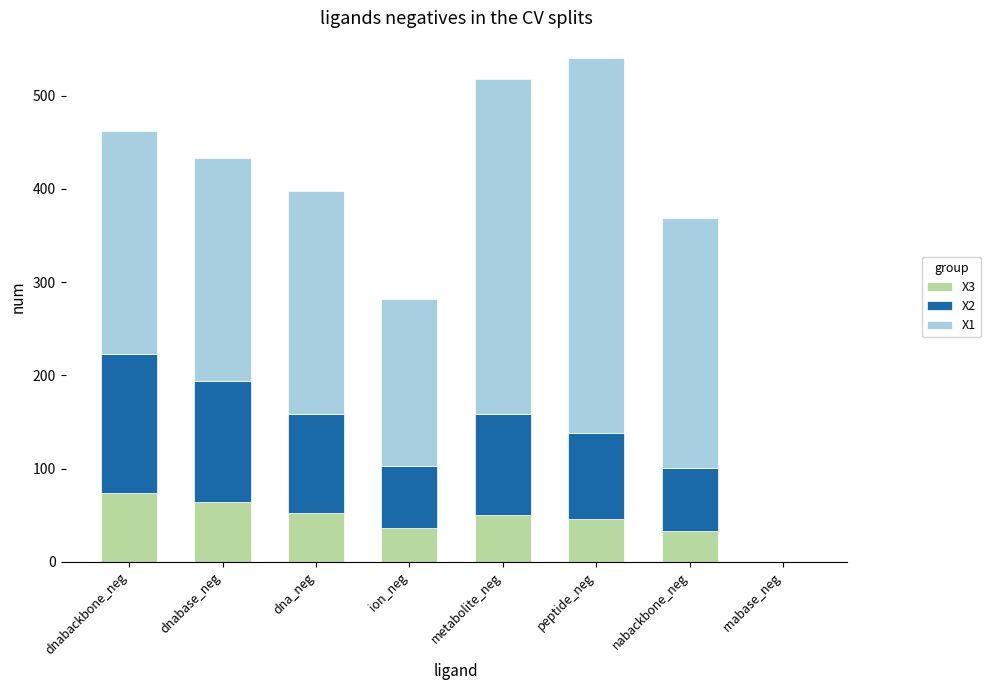

Are the bars horizontal?

No